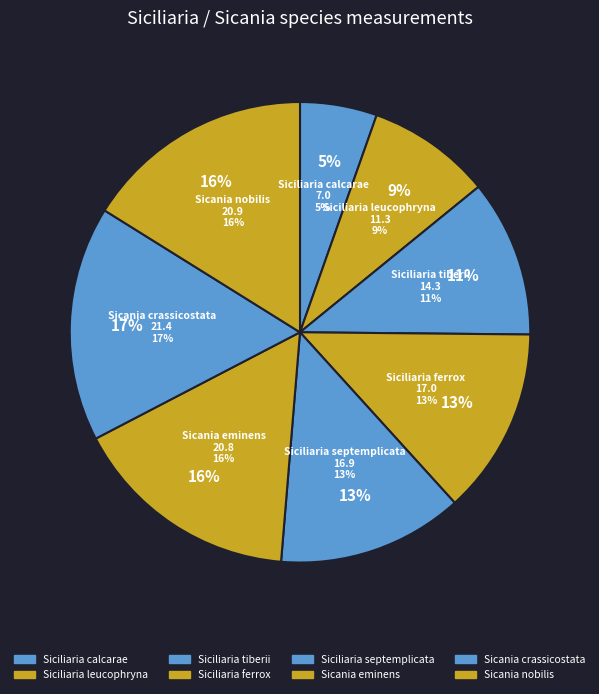

To the nearest percent, what is the difference between the largest and smallest slice percentages?

11%